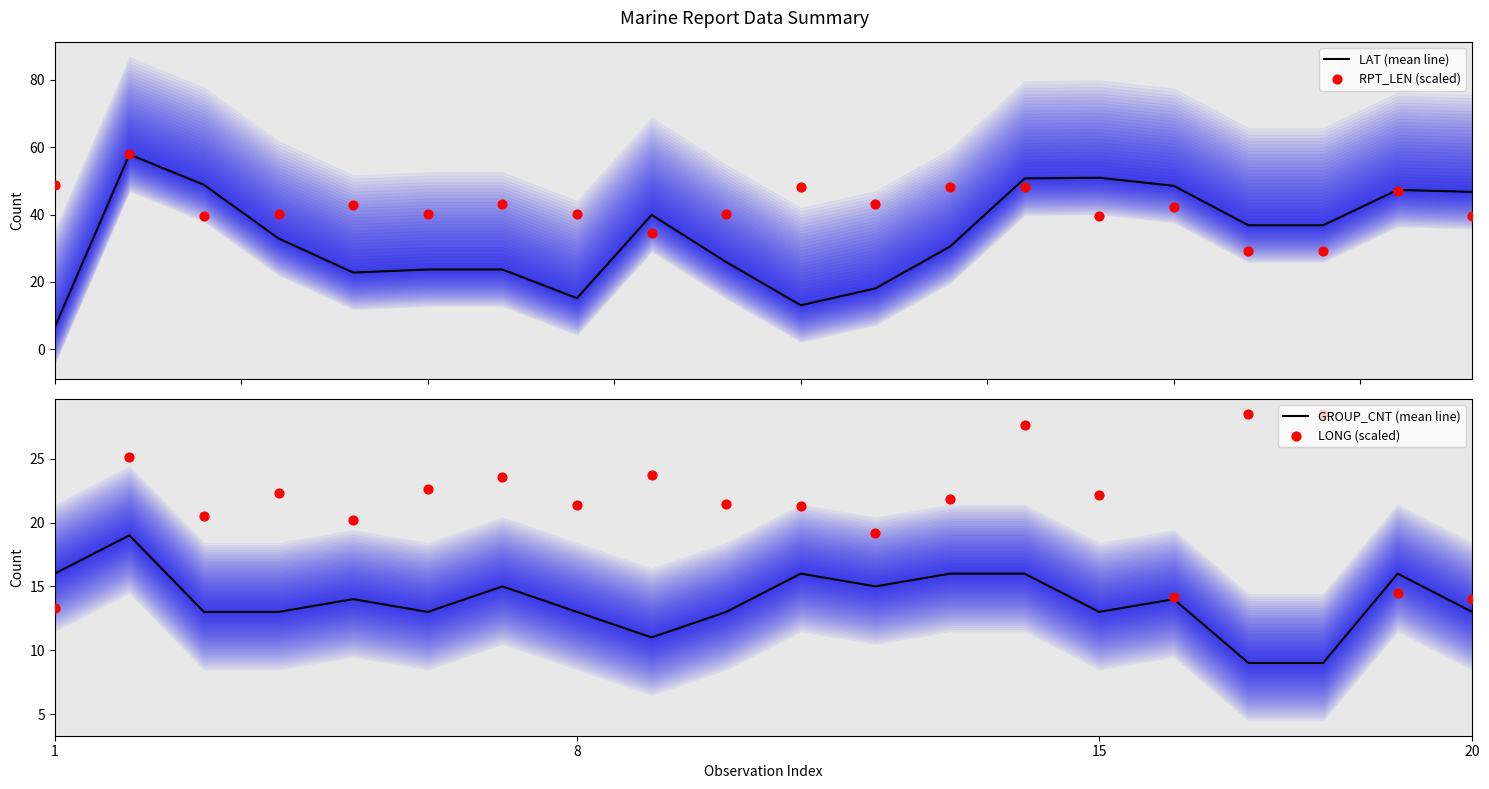

Which series contains the lowest Y value?

LAT (mean line)